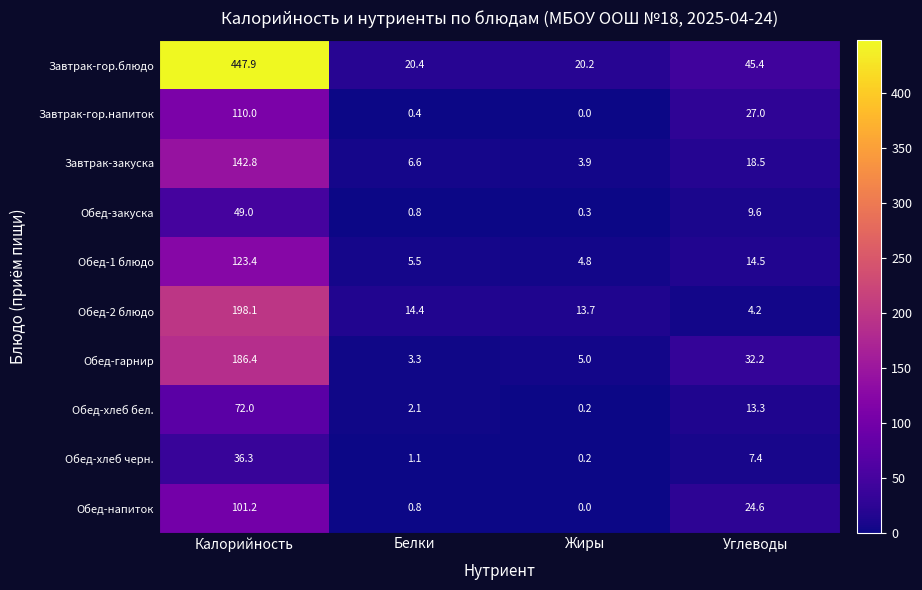

What is the spread (max minus min) of values at Углеводы?

41.2